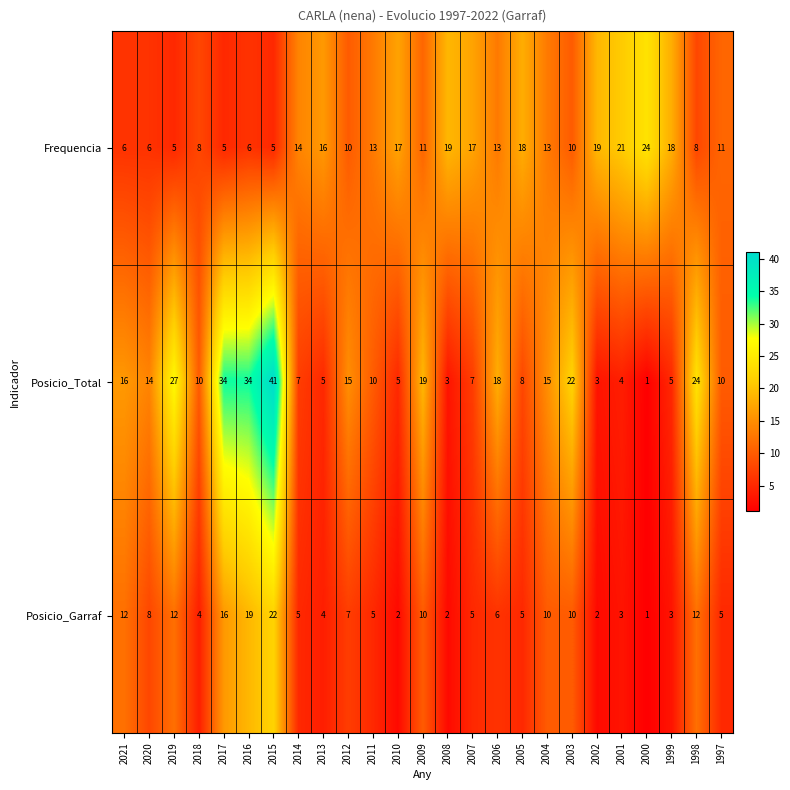

The value of Posicio_Garraf at 2008 is 1. True or false?

False